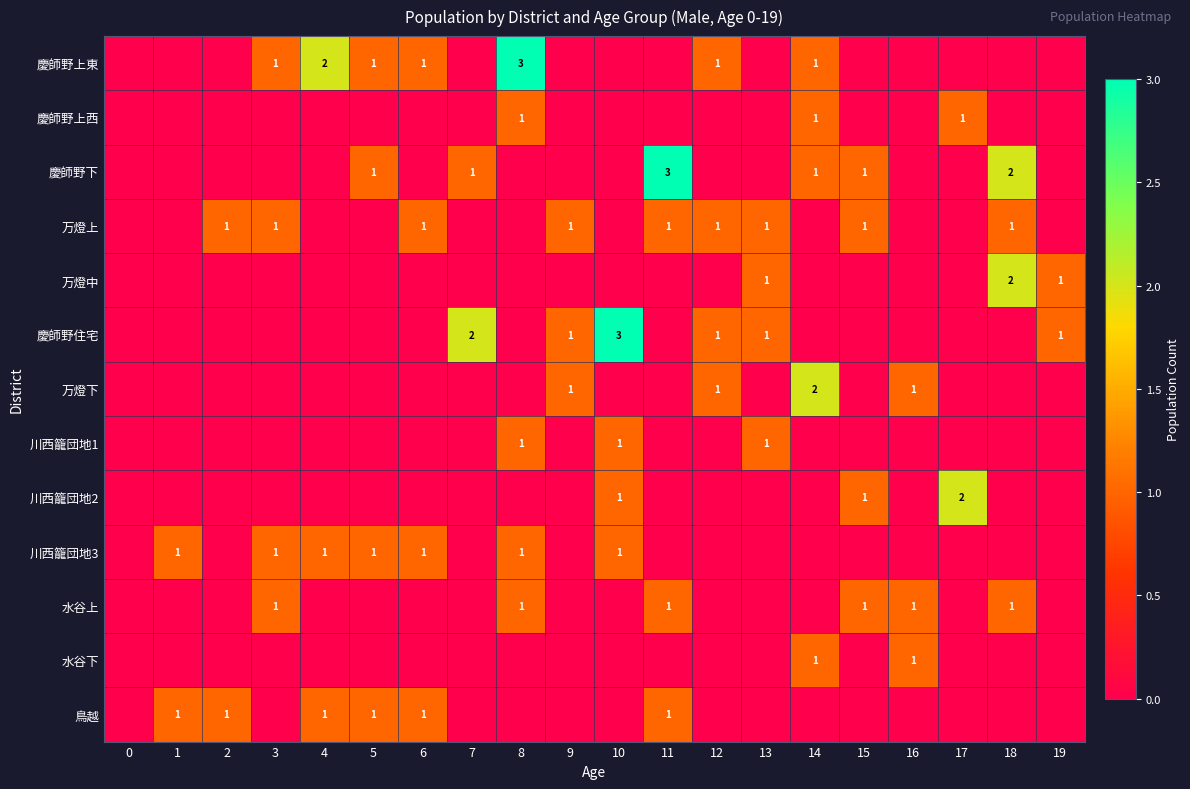

Is it true that 慶師野下 equals 2 at 7?

False